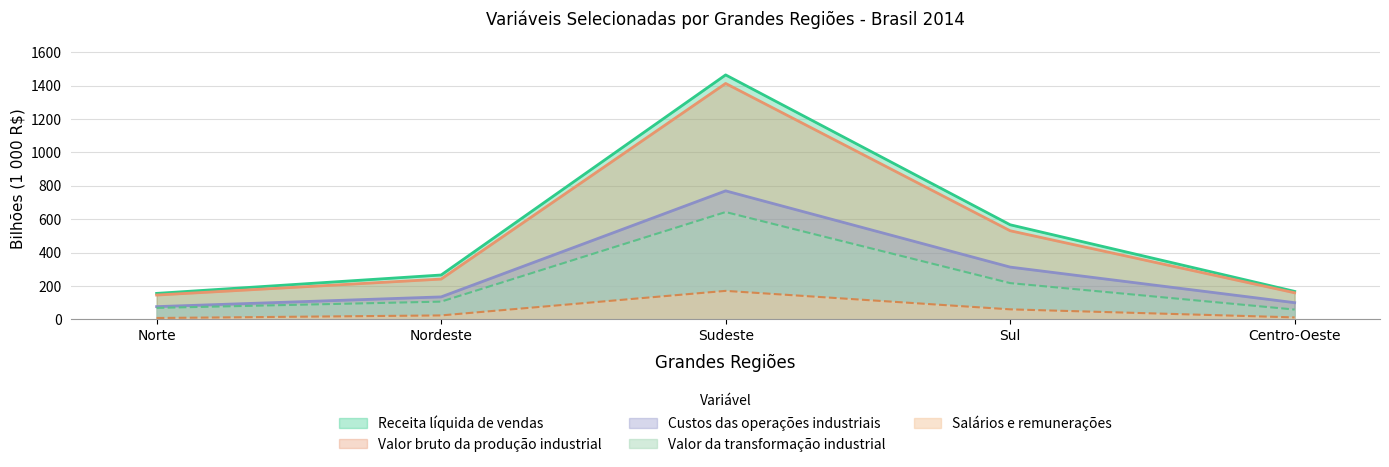

Does the chart have visible grid lines?

Yes